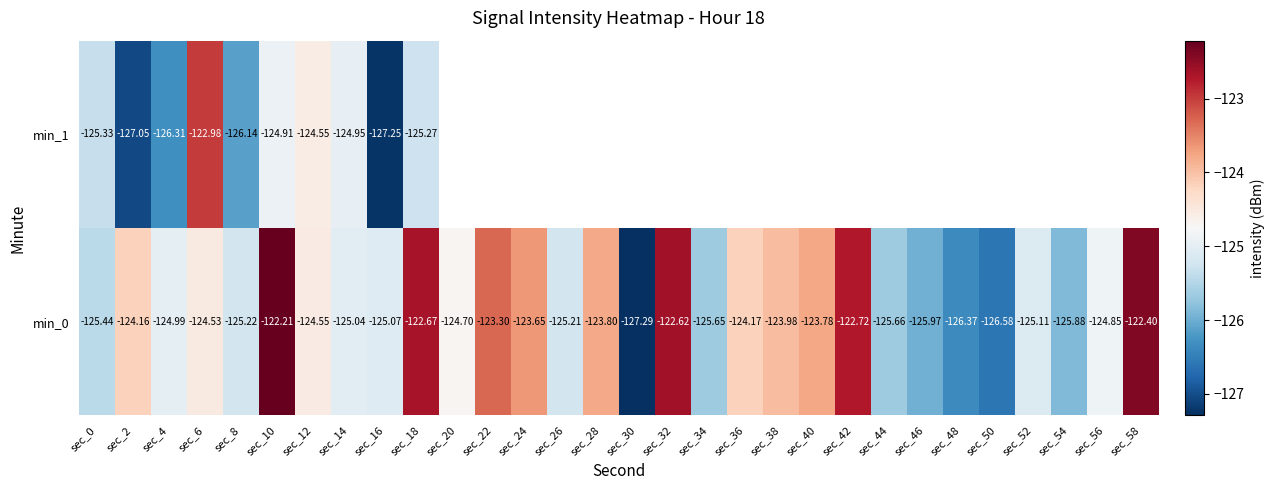

Is the value of min_0 at sec_40 greater than the value of min_1 at sec_14?

Yes